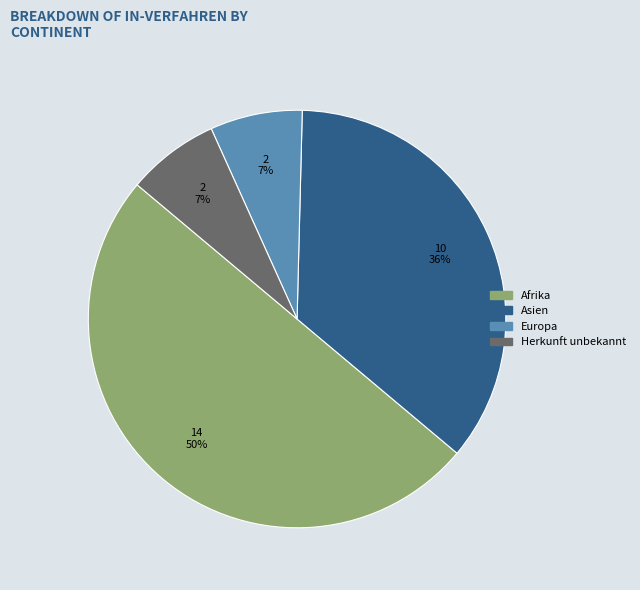

To the nearest percent, what is the average slice percentage?

25%